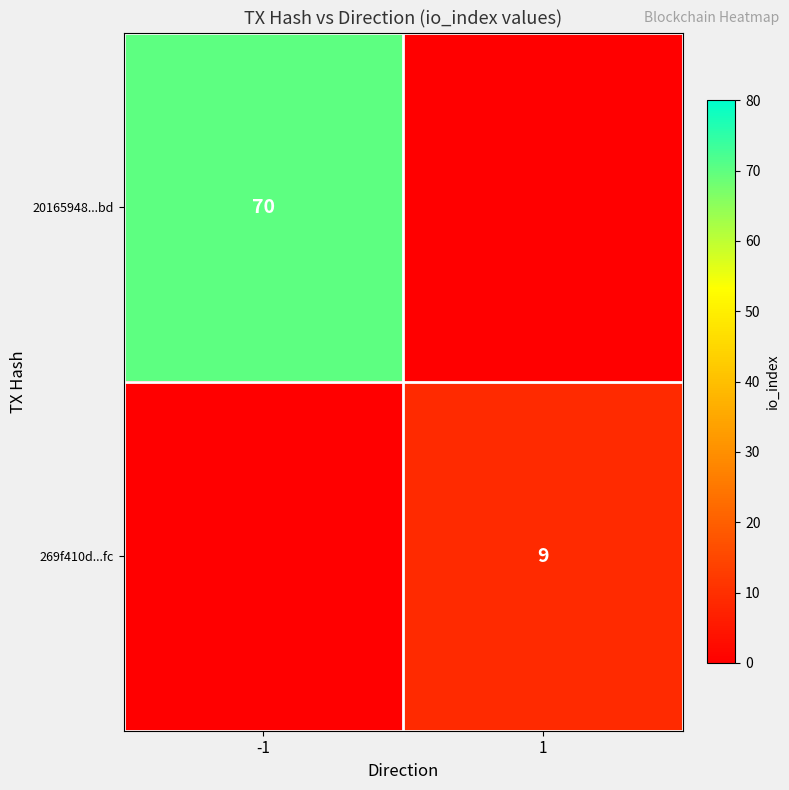

Is the value of 20165948...bd at -1 greater than the value of 269f410d...fc at 1?

Yes